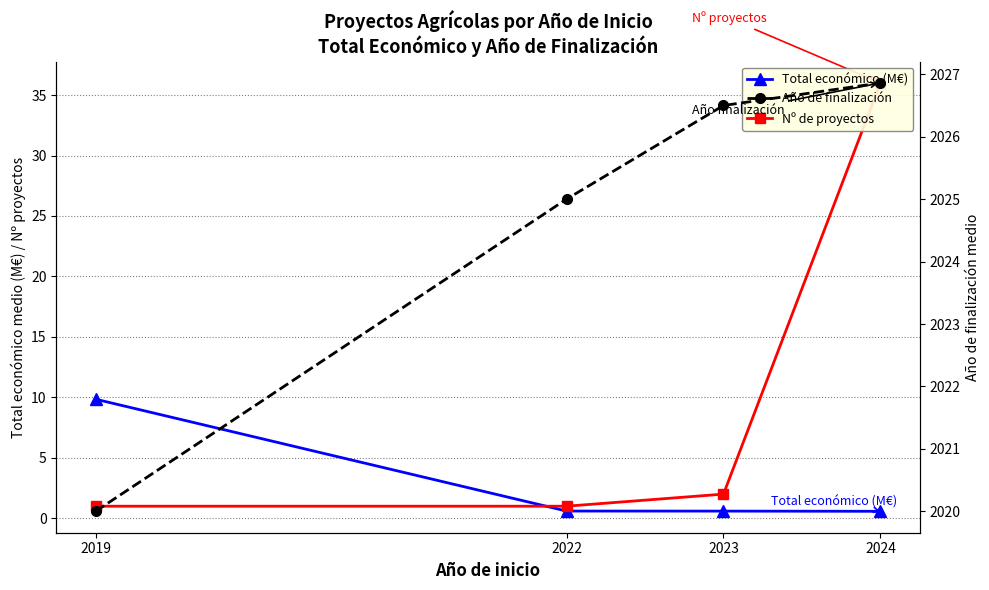

How many values in the Año de finalización series exceed 2026?

2